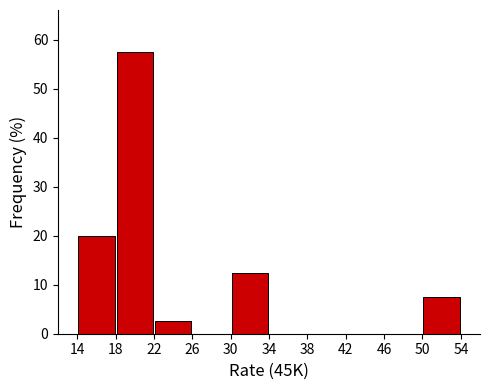

Reading left to right, transcribe this chart: for each bar, give the range it covers on the x-axis and its height. The values are not printed on the chart, so give them approximately, as read against the axis.

14 to 18: 20
18 to 22: 58
22 to 26: 3
26 to 30: 0
30 to 34: 13
34 to 38: 0
38 to 42: 0
42 to 46: 0
46 to 50: 0
50 to 54: 8